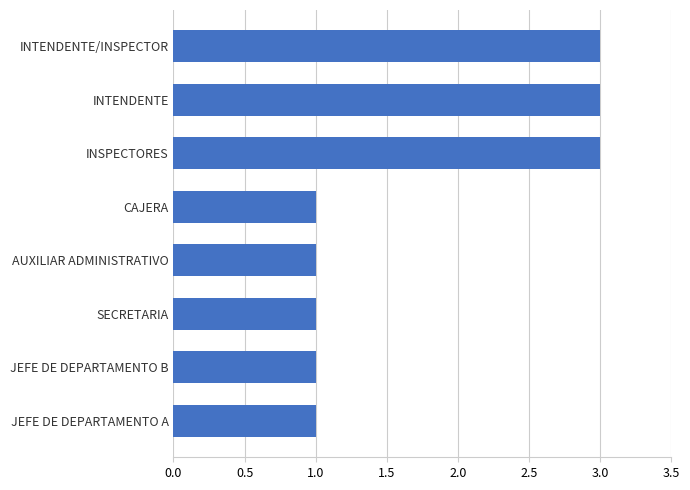

What is the change in value from JEFE DE DEPARTAMENTO A to INTENDENTE?

+2